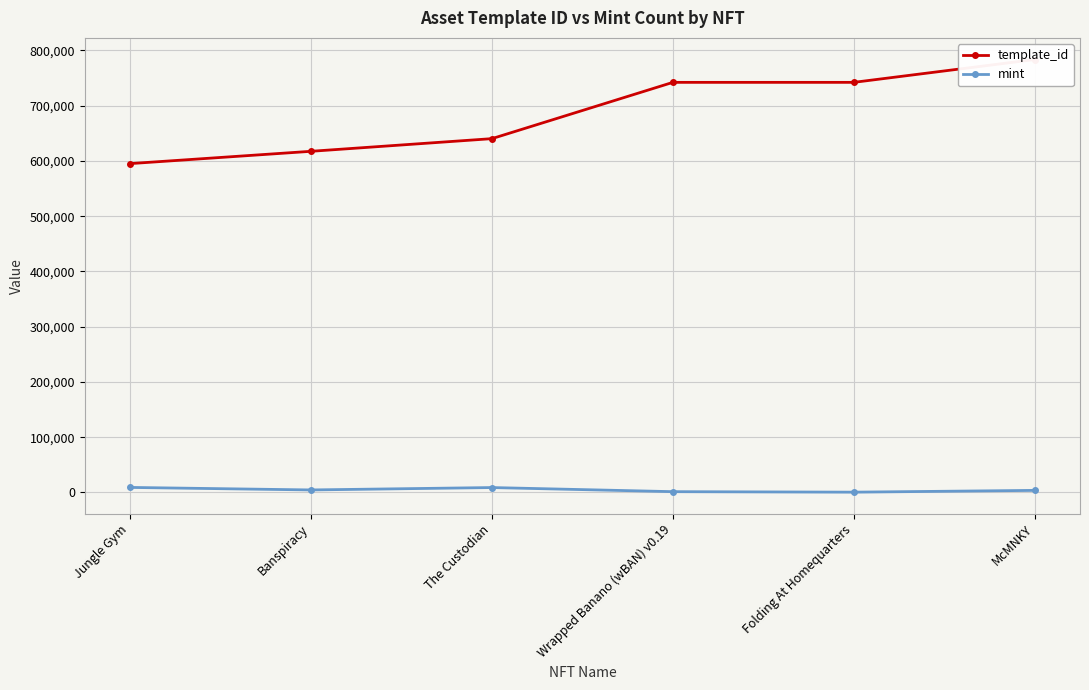

At McMNKY, list the series in order from smallest to largest.

mint, template_id